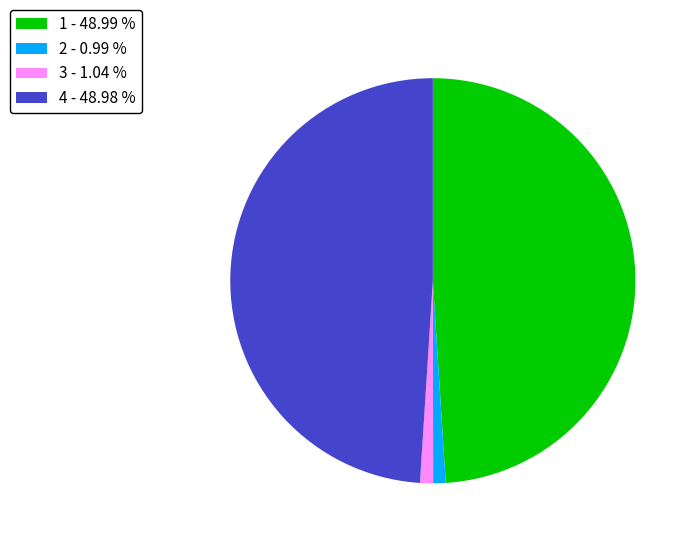

How many slices are in this pie chart?

4